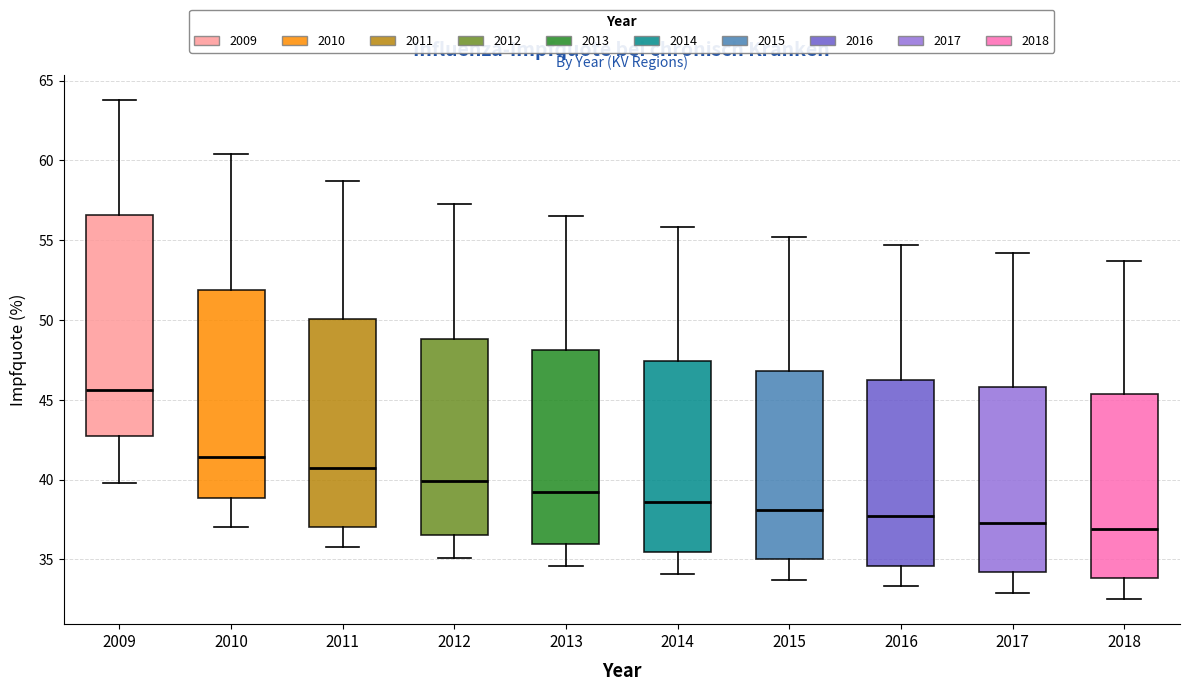

Comparing the boxes themselves (not the whiskers), which one is the tallest?

2009